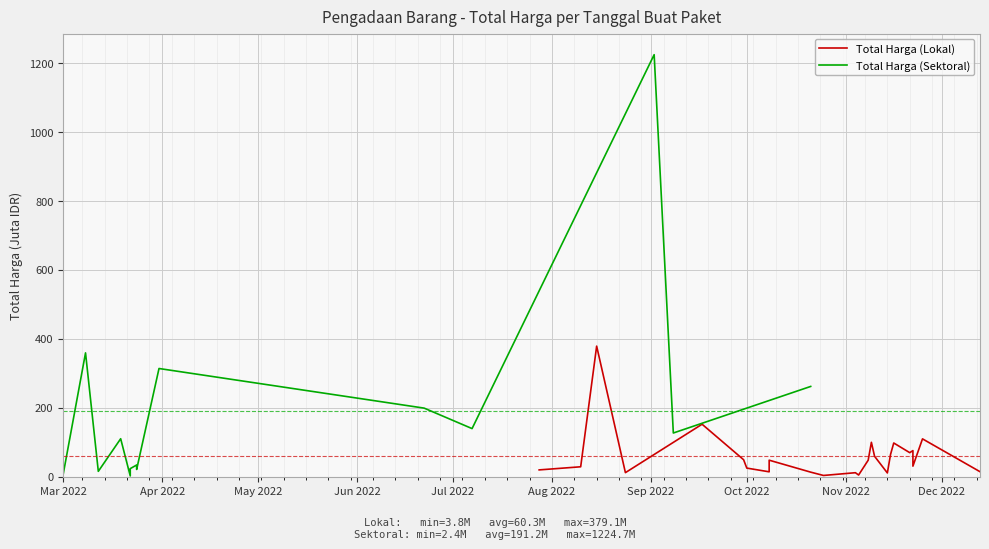

What position from the left is Aug 2022?

6